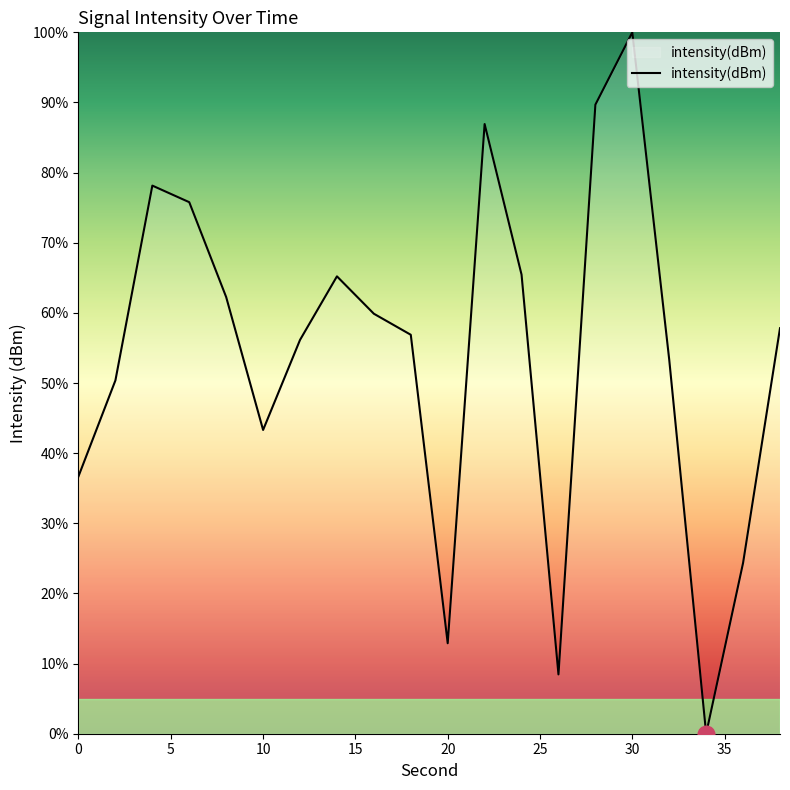

What is the greatest value displayed?

100.0